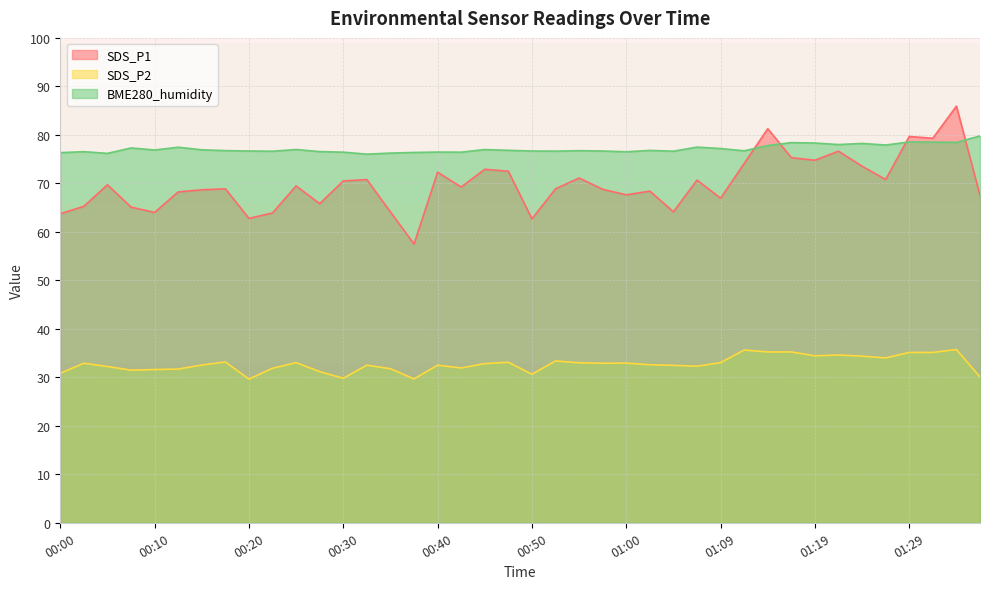

The SDS_P1 series shows 57.5 at 00:37. True or false?

True